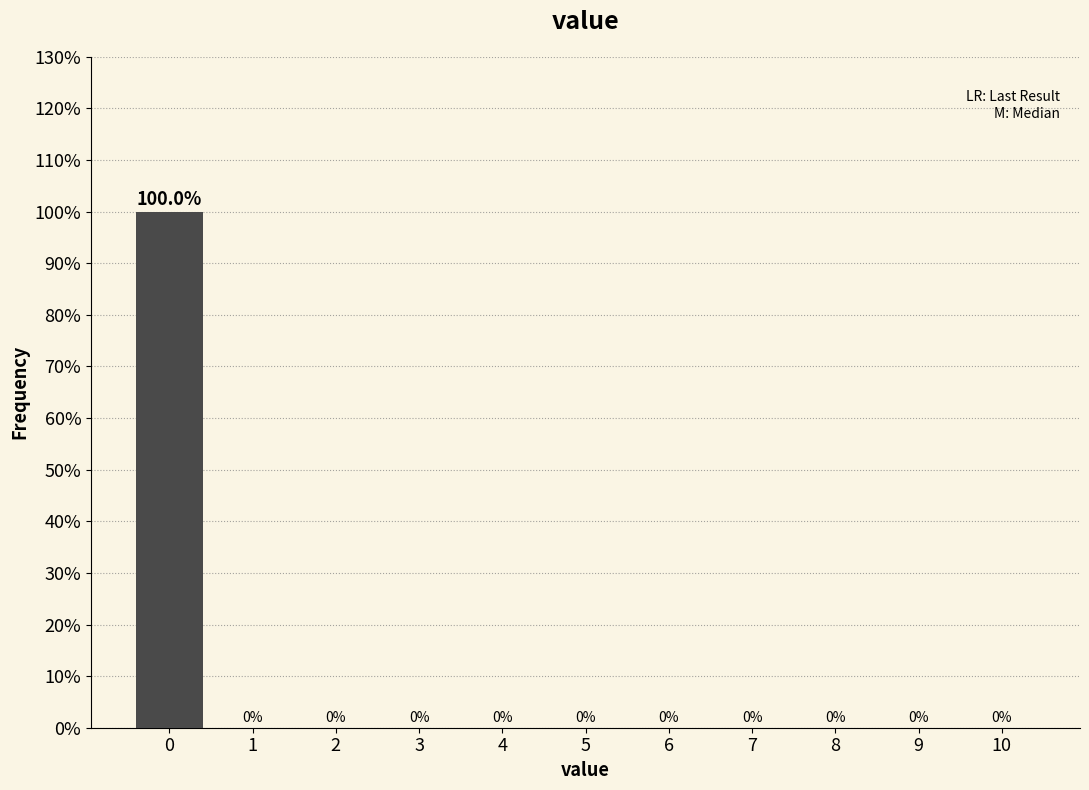

Reading left to right, transcribe all the data shown in this chart.

0=100	1=0	2=0	3=0	4=0	5=0	6=0	7=0	8=0	9=0	10=0